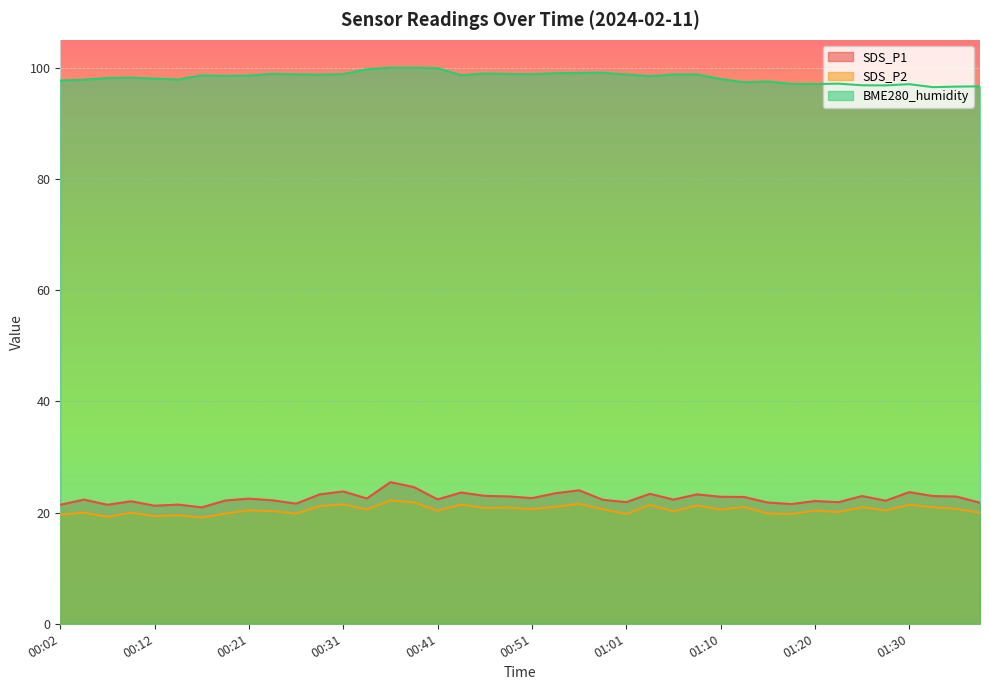

True or false: BME280_humidity and SDS_P2 cross at least once.

False